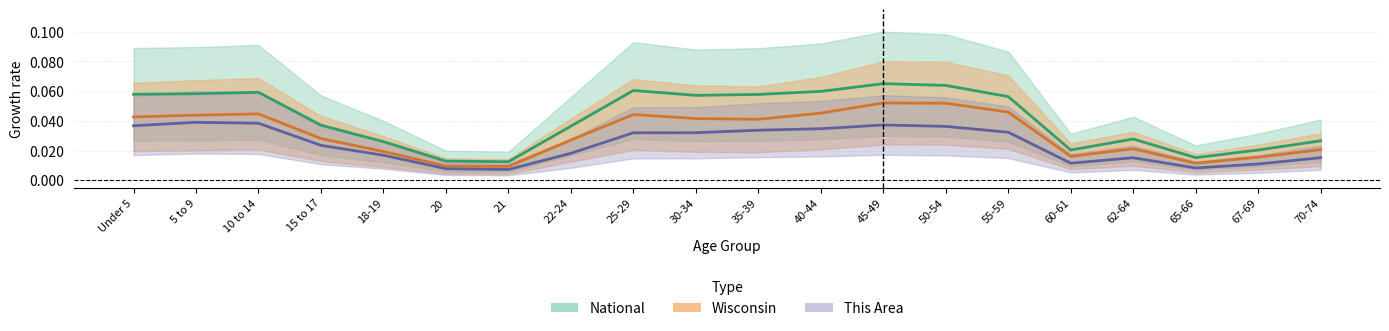

What is the total value across all series at 10 to 14?

0.1